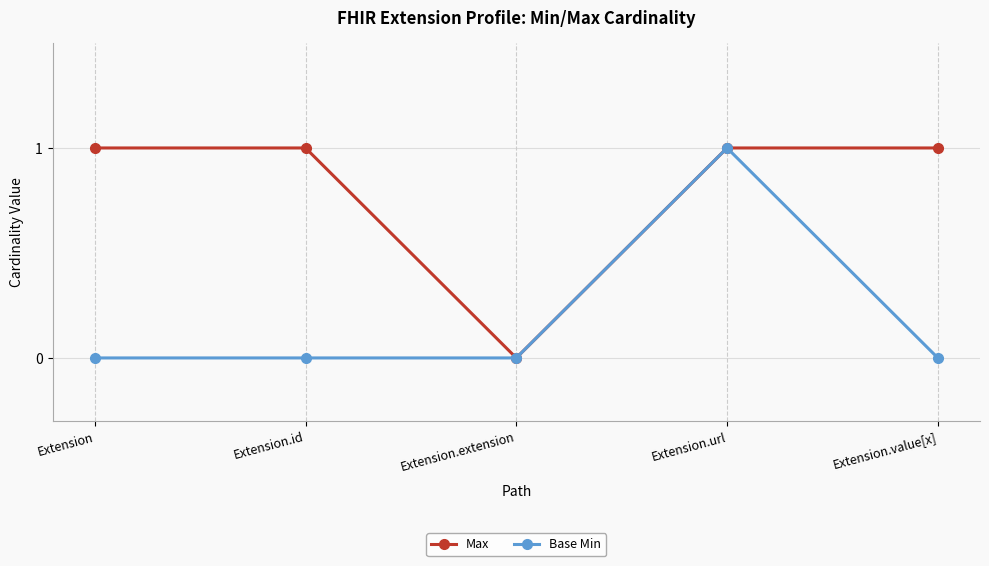

The value of Base Min at Extension is 0. True or false?

True